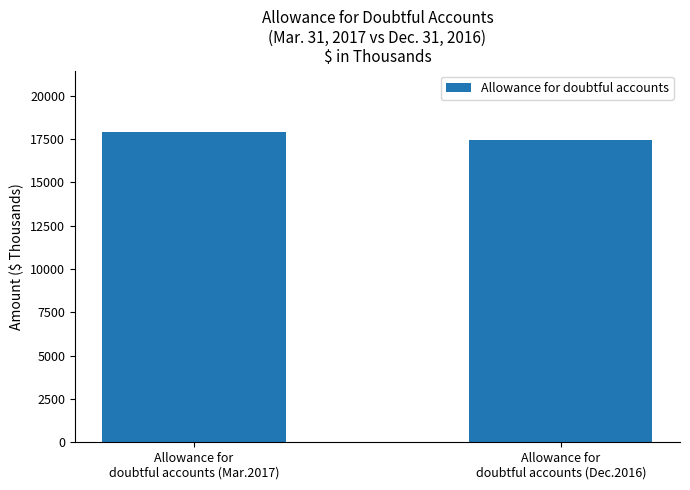

What is the label of the 2nd bar from the left?

Allowance for
doubtful accounts (Dec.2016)